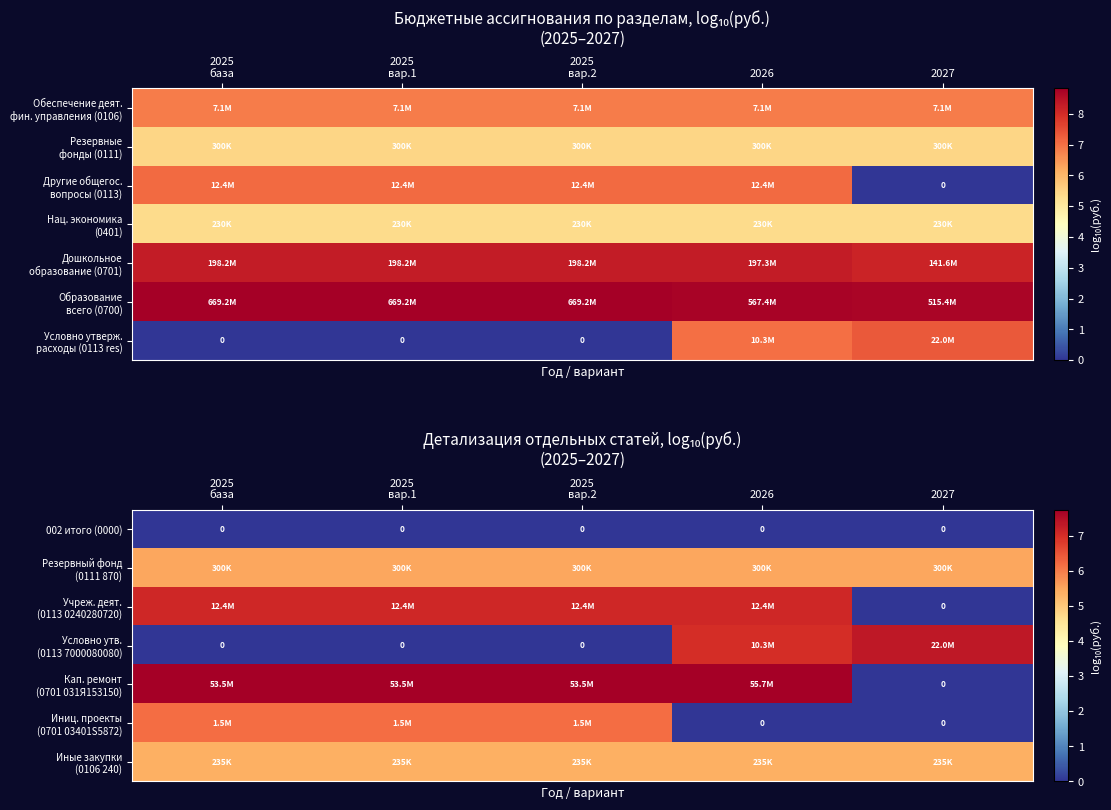

At which category is the sum across all series the highest?

2026